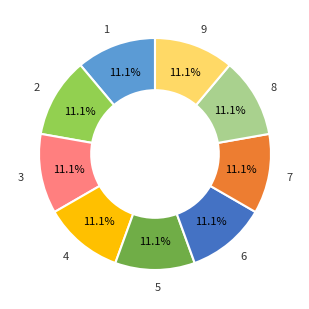

To the nearest percent, what portion does 4 represent?

11%